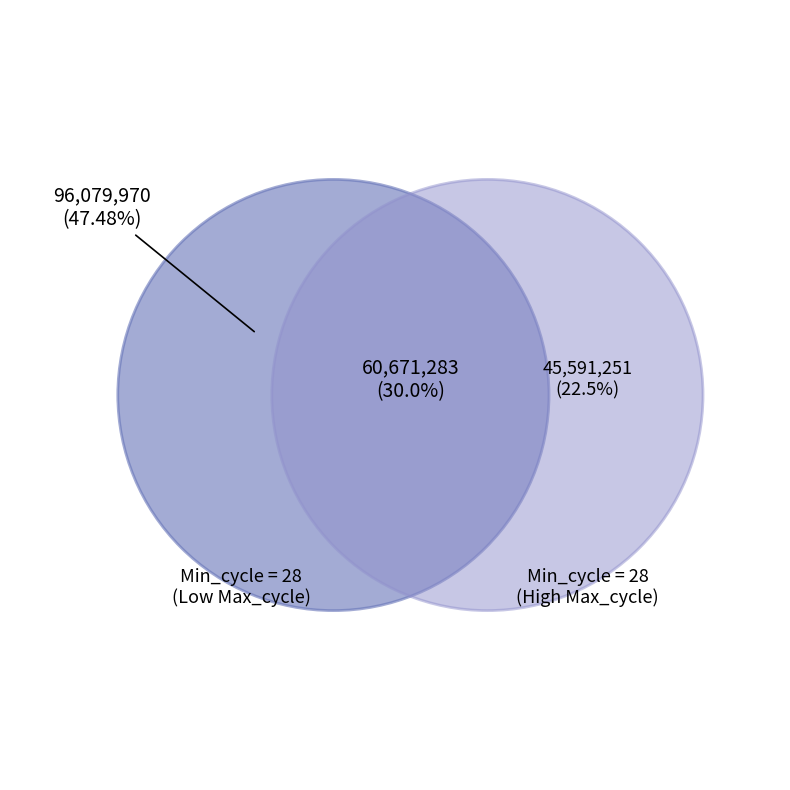

Is there a majority slice in this chart?

No